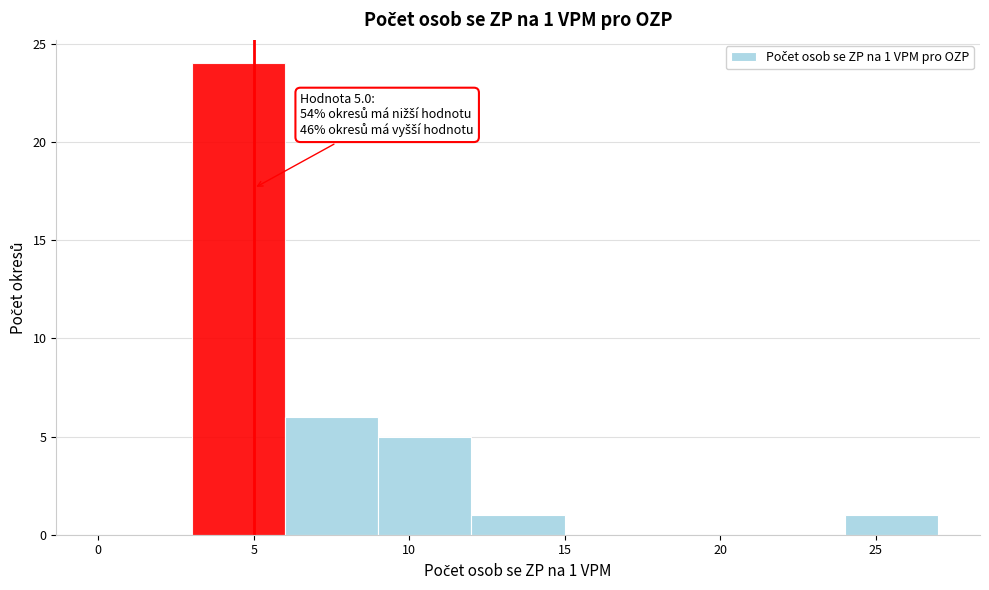

Which range on the x-axis has the tallest bar?

3 to 6